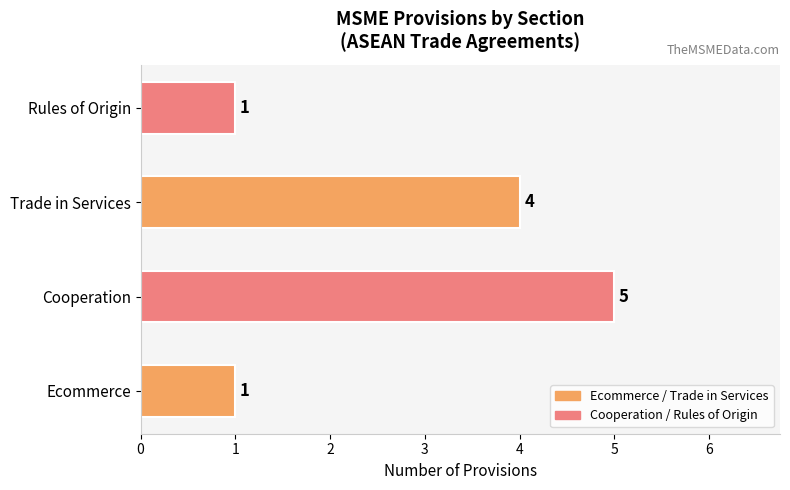

Which has a higher value, Trade in Services or Cooperation?

Cooperation